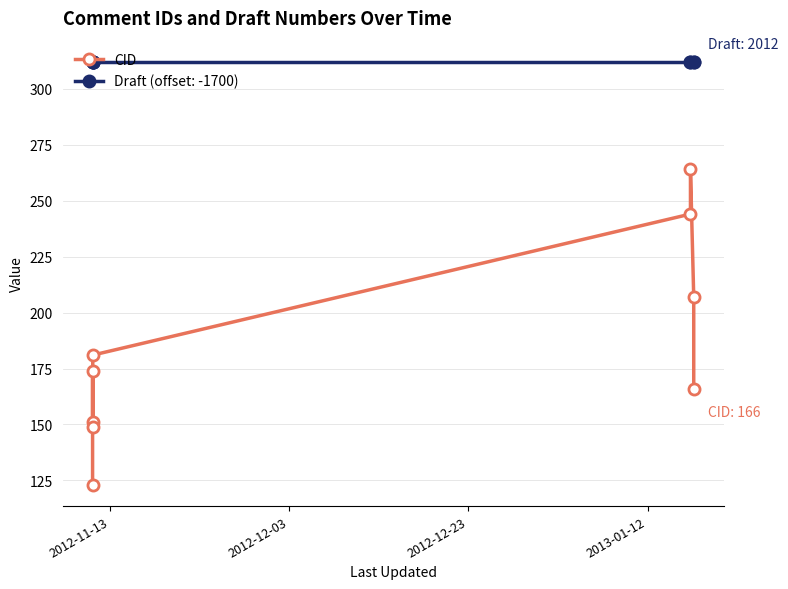

What is the sum of all CID values?

1659